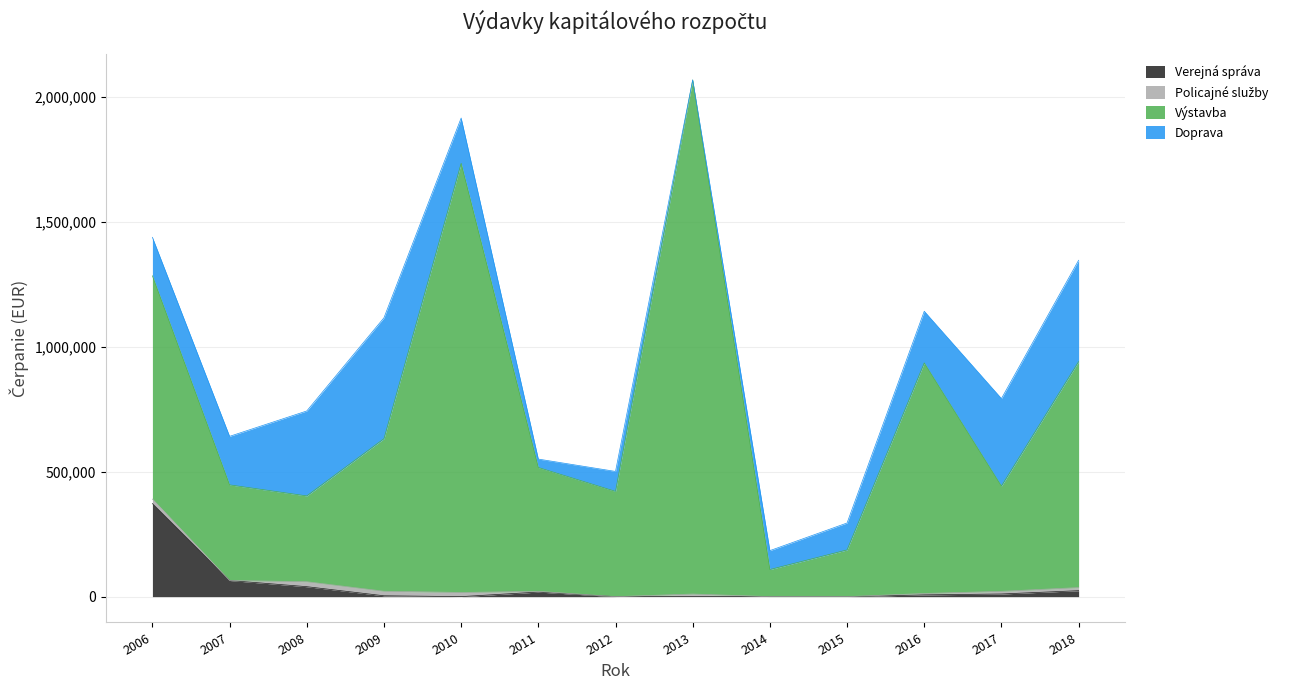

How many interior local valleys does the Verejná správa series have?

1